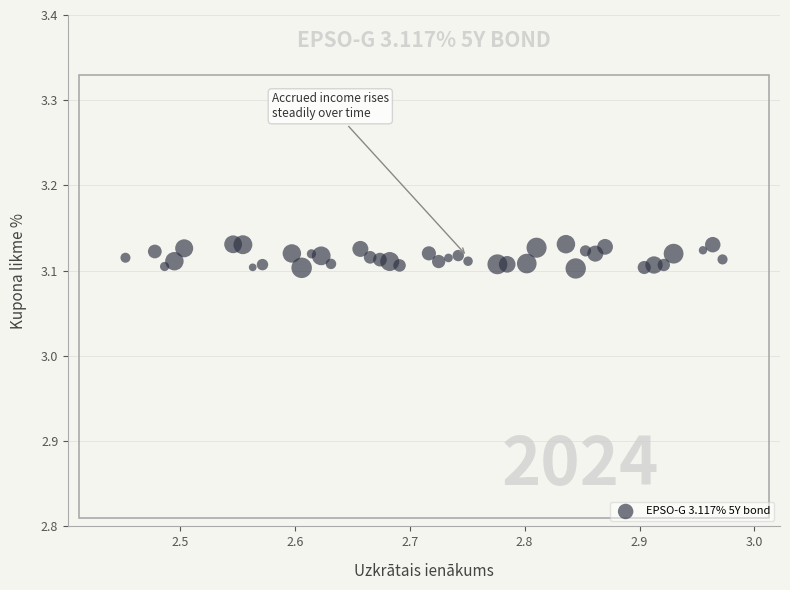

What is the range of X values (max minus min)?

0.5